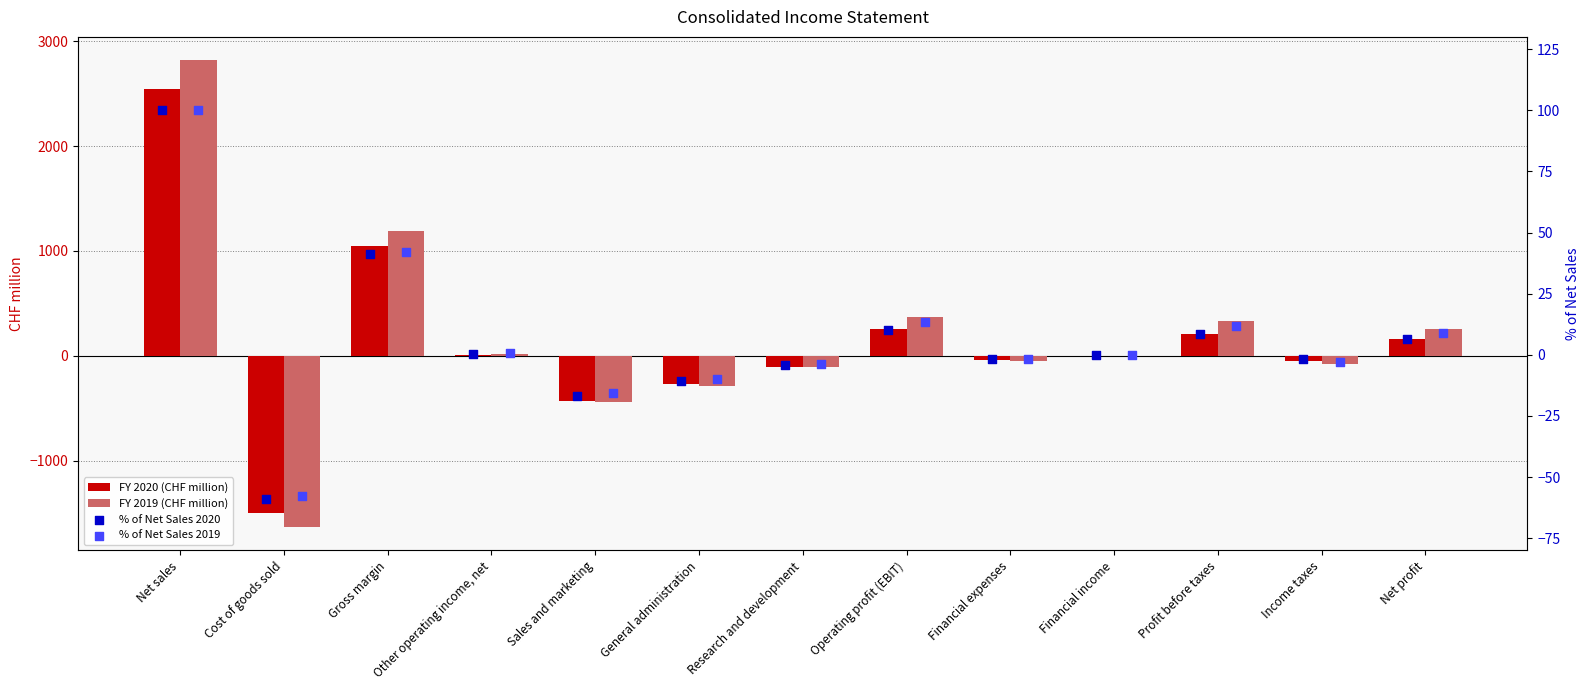

What are all the series names shown in the legend?

FY 2020 (CHF million), FY 2019 (CHF million), % of Net Sales 2020, % of Net Sales 2019